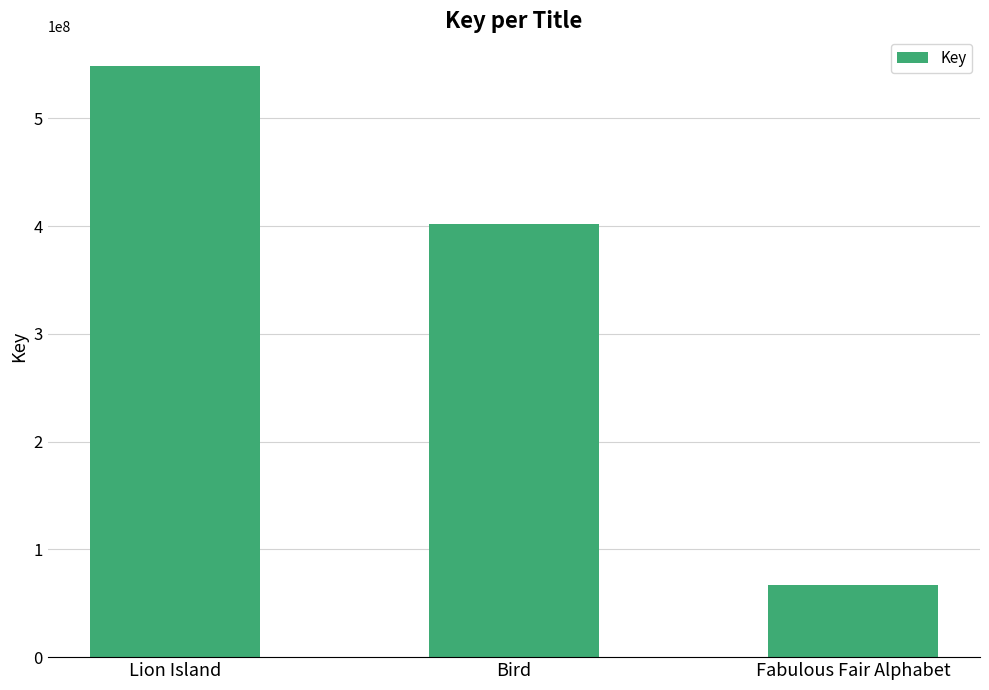

What is the value of the 2nd bar from the left?

401677455